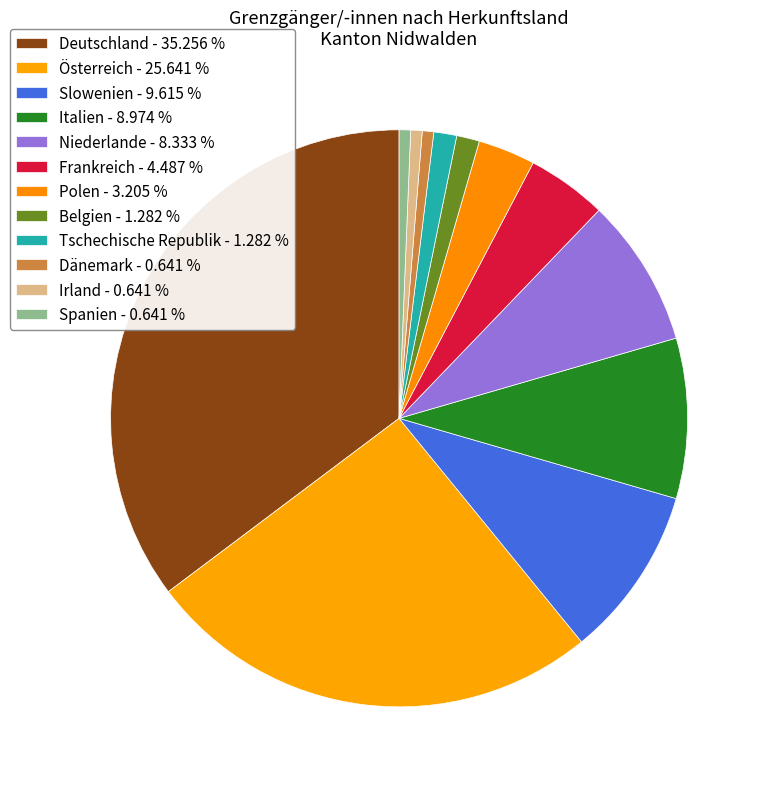

How many segments does this pie chart have?

12